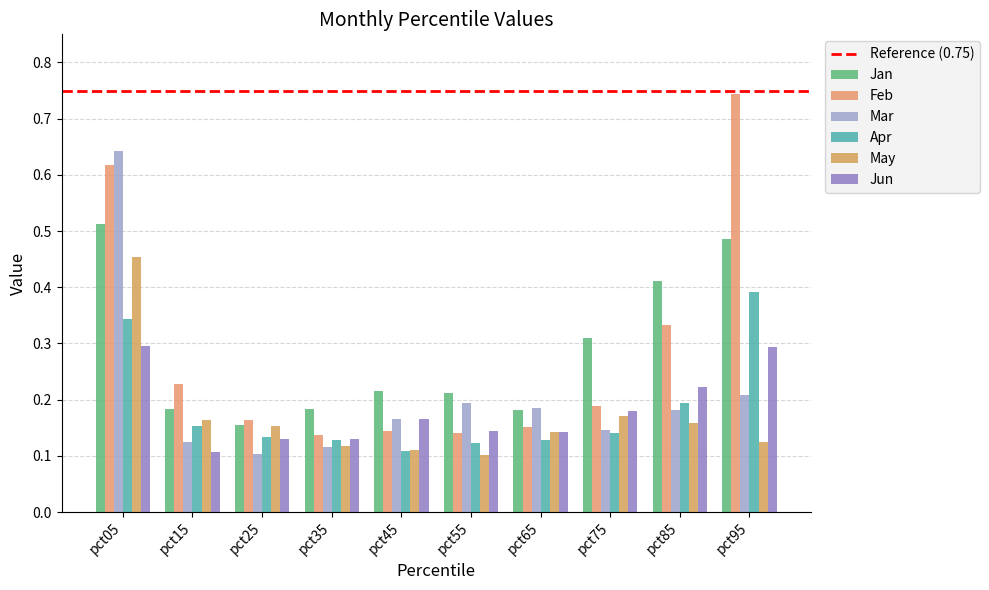

What is the difference between the Jun values at pct15 and pct75?

0.1